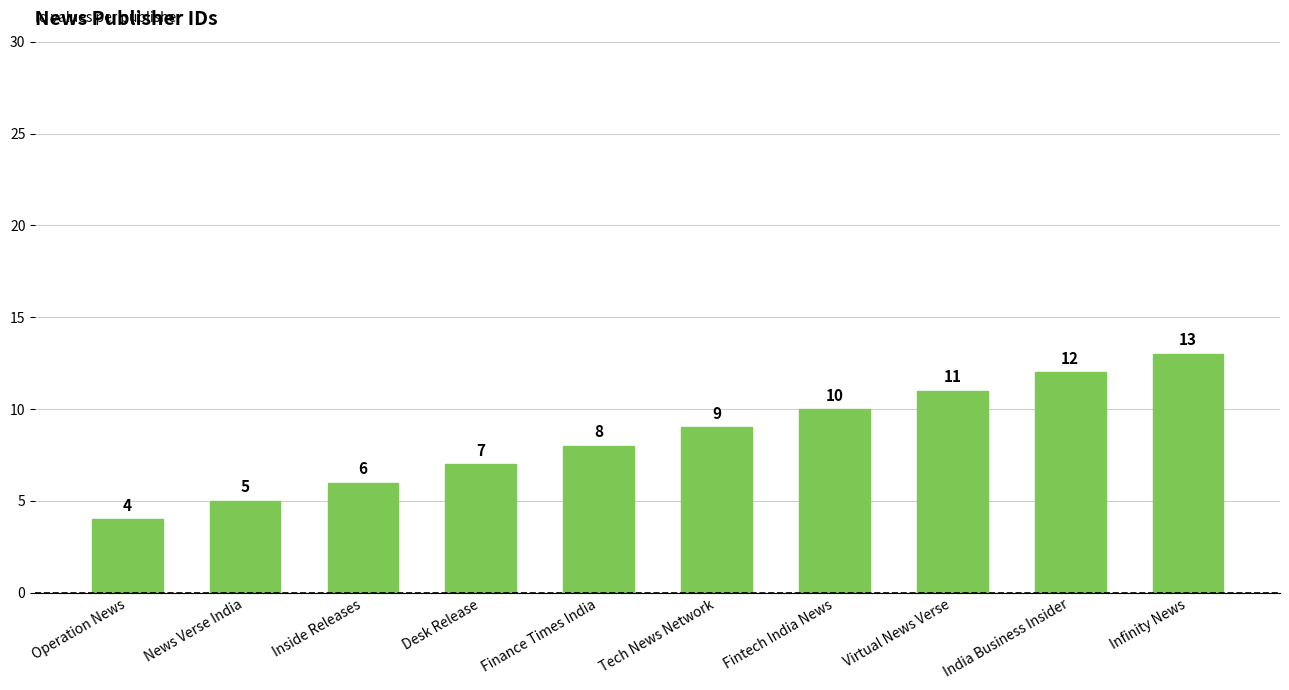

The value at Tech News Network is 9. True or false?

True